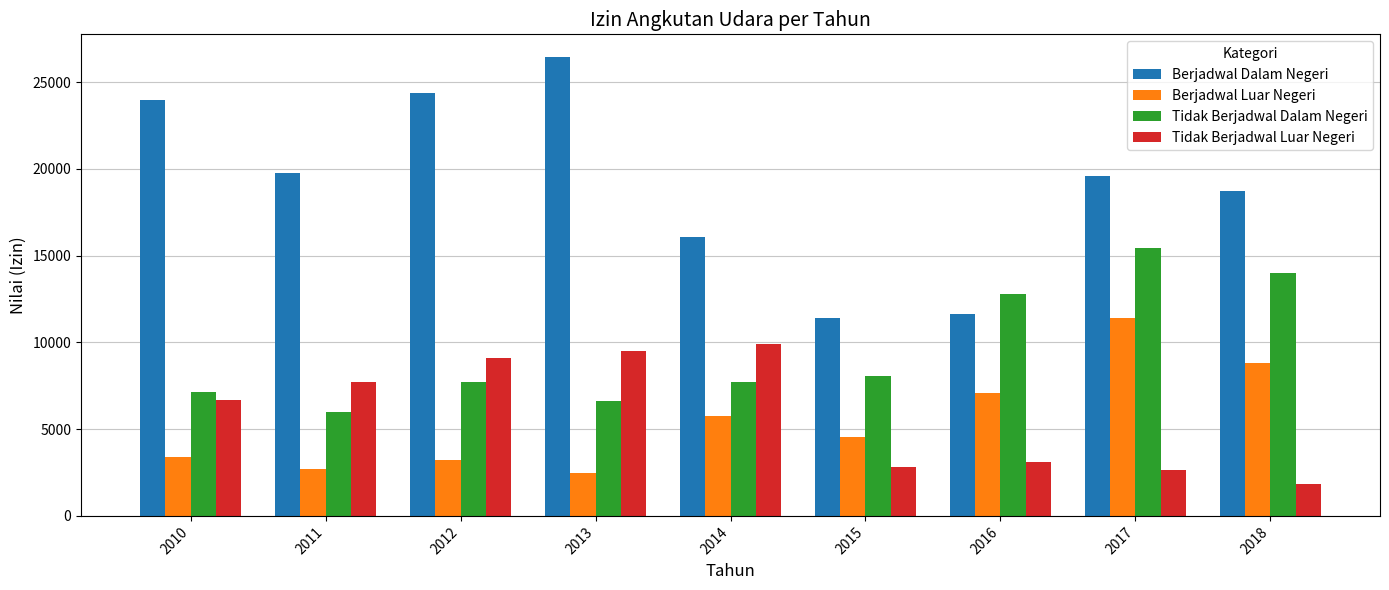

Are the bars grouped side by side (vs. stacked)?

Yes